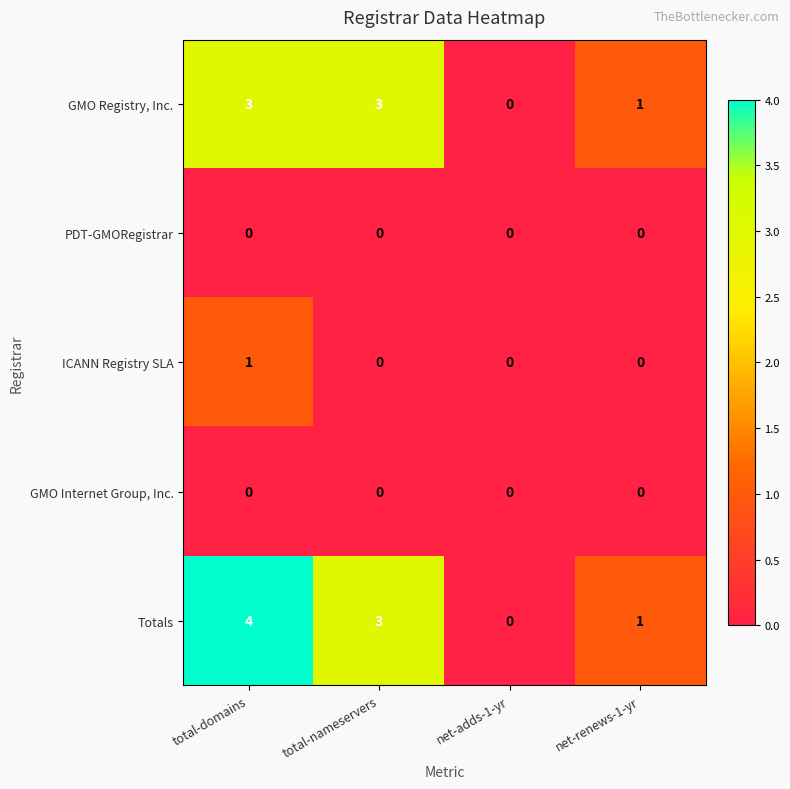

Reading right to left, list all the values displayed in this chart.

GMO Registry, Inc.: net-renews-1-yr=1	net-adds-1-yr=0	total-nameservers=3	total-domains=3
PDT-GMORegistrar: net-renews-1-yr=0	net-adds-1-yr=0	total-nameservers=0	total-domains=0
ICANN Registry SLA: net-renews-1-yr=0	net-adds-1-yr=0	total-nameservers=0	total-domains=1
GMO Internet Group, Inc.: net-renews-1-yr=0	net-adds-1-yr=0	total-nameservers=0	total-domains=0
Totals: net-renews-1-yr=1	net-adds-1-yr=0	total-nameservers=3	total-domains=4